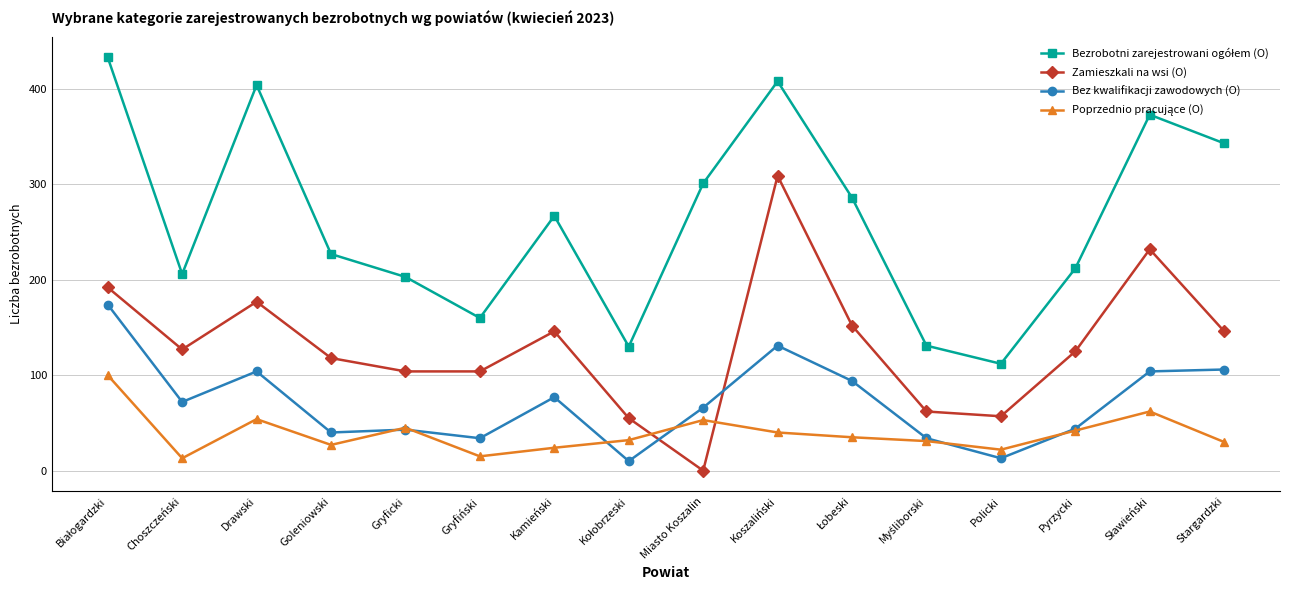

What is the label of the 16th point from the left?

Stargardzki